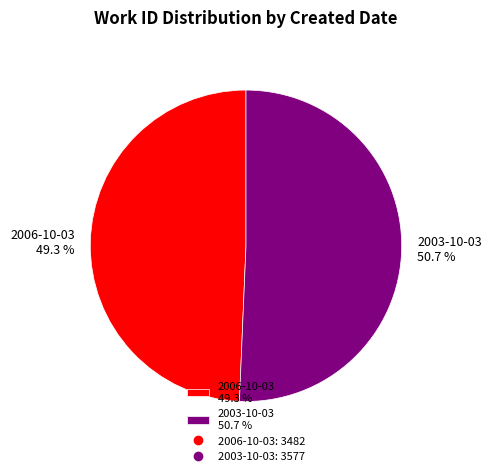

What percentage is the 2003-10-03 slice, to the nearest percent?

51%